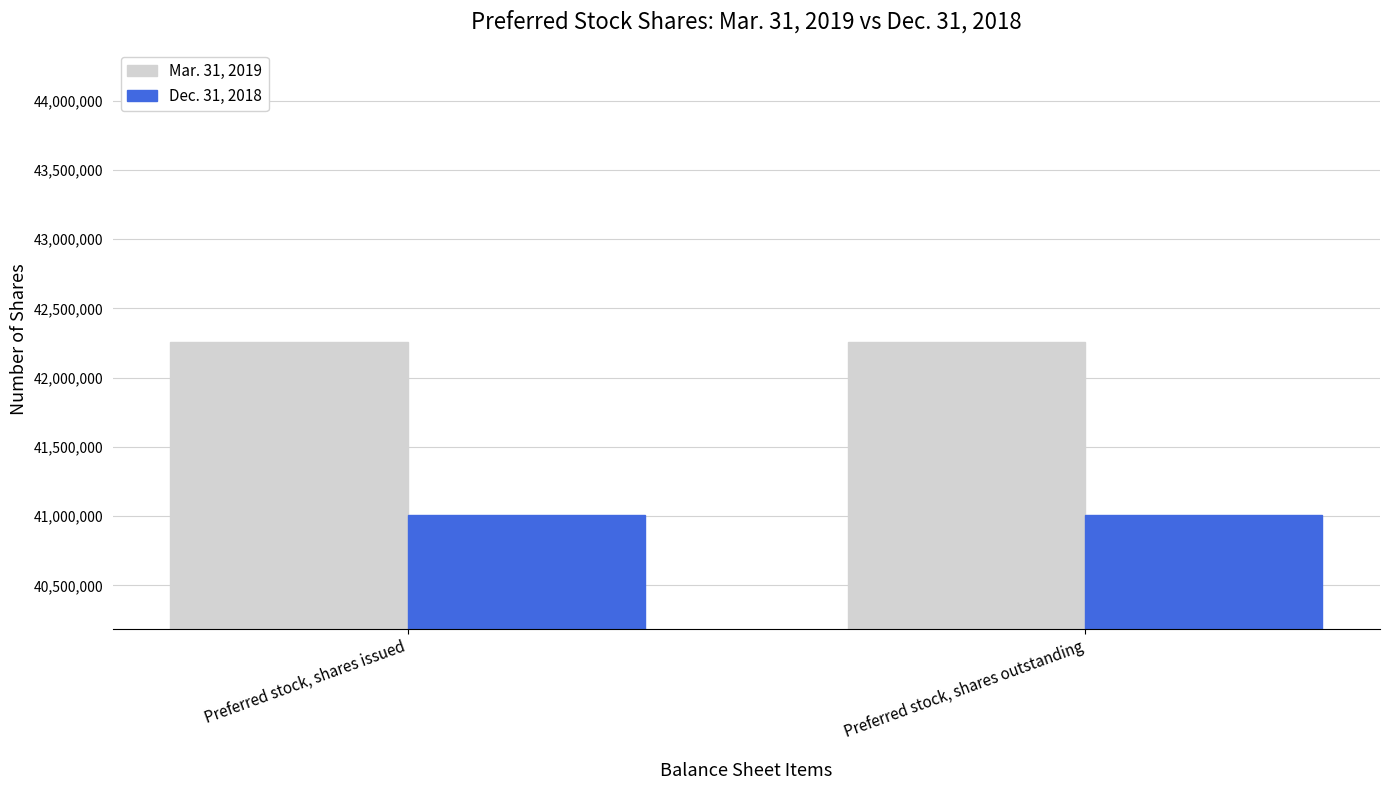

How many categories are shown in the chart?

2